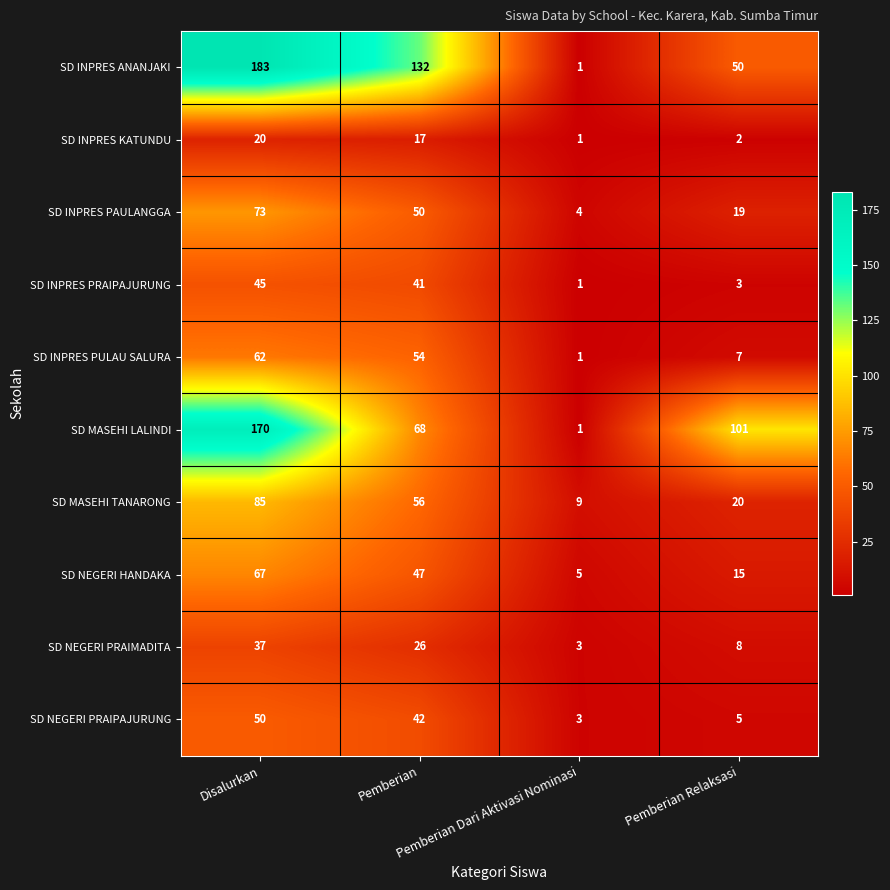

Which series has the widest spread of values?

SD INPRES ANANJAKI